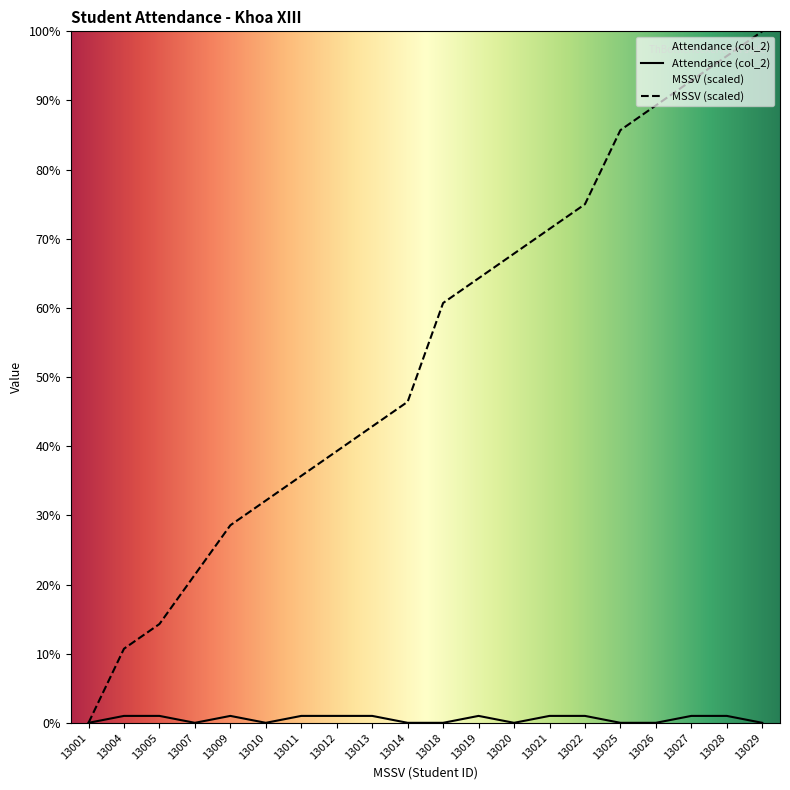

Does the chart have visible grid lines?

No